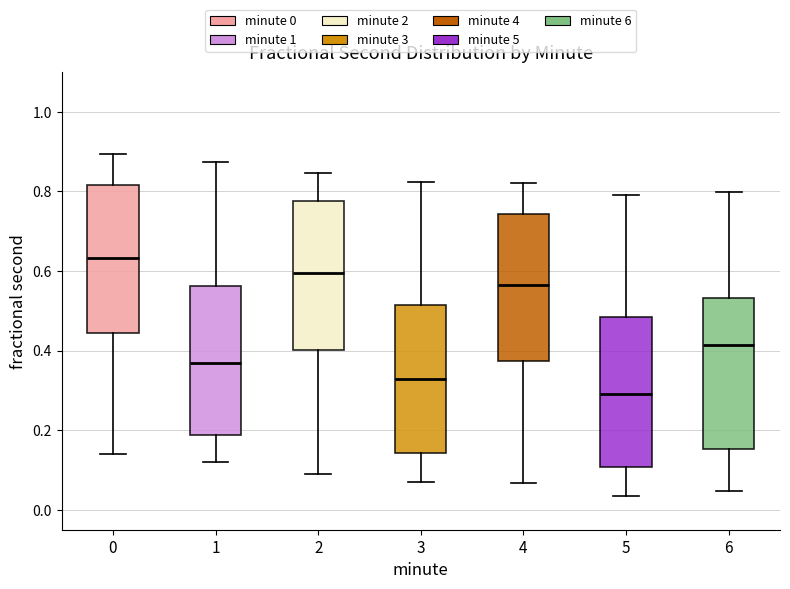

Reading left to right, transcribe this box plot: for each box, give where its median line is, the range the box spans, and where its two whiskers end, as read against the y-axis. The values are not printed on the chart, so give them approximately, as read against the axis.

0: median 0.64, box 0.44 to 0.82, whiskers 0.14 to 0.90
1: median 0.36, box 0.18 to 0.56, whiskers 0.12 to 0.88
2: median 0.60, box 0.40 to 0.78, whiskers 0.10 to 0.84
3: median 0.32, box 0.14 to 0.52, whiskers 0.08 to 0.82
4: median 0.56, box 0.38 to 0.74, whiskers 0.06 to 0.82
5: median 0.30, box 0.10 to 0.48, whiskers 0.04 to 0.80
6: median 0.42, box 0.16 to 0.54, whiskers 0.04 to 0.80